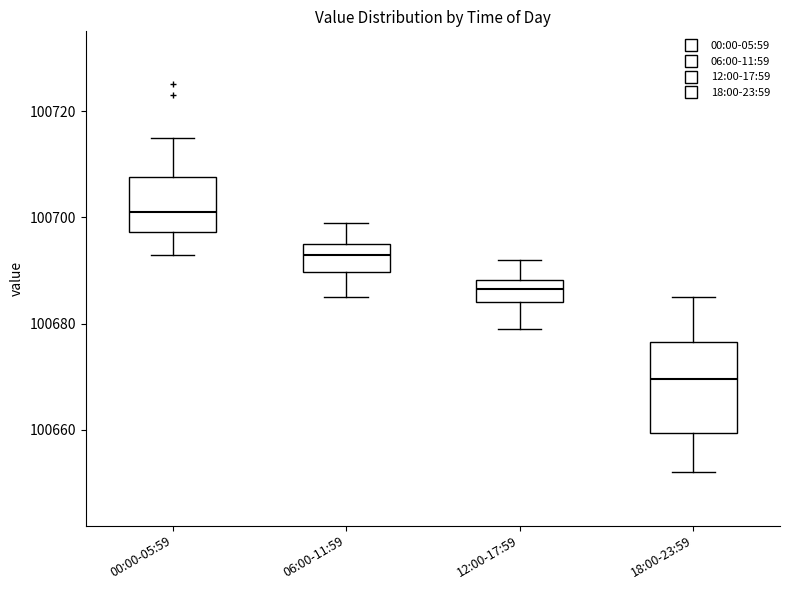

Where is the lower edge of the box for 00:00-05:59 on the y-axis? The values are not printed on the chart, so give them approximately, as read against the axis.

100698